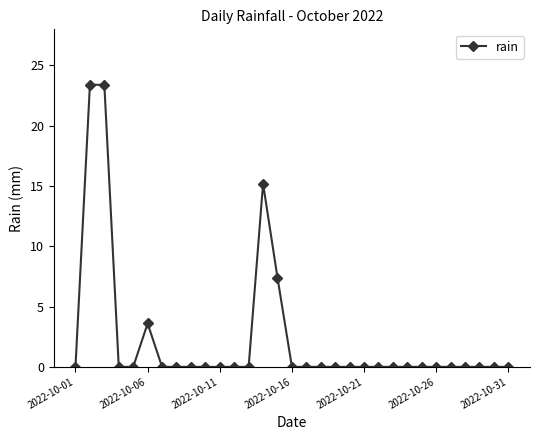

True or false: the data has more than 0 interior local peaks.

True